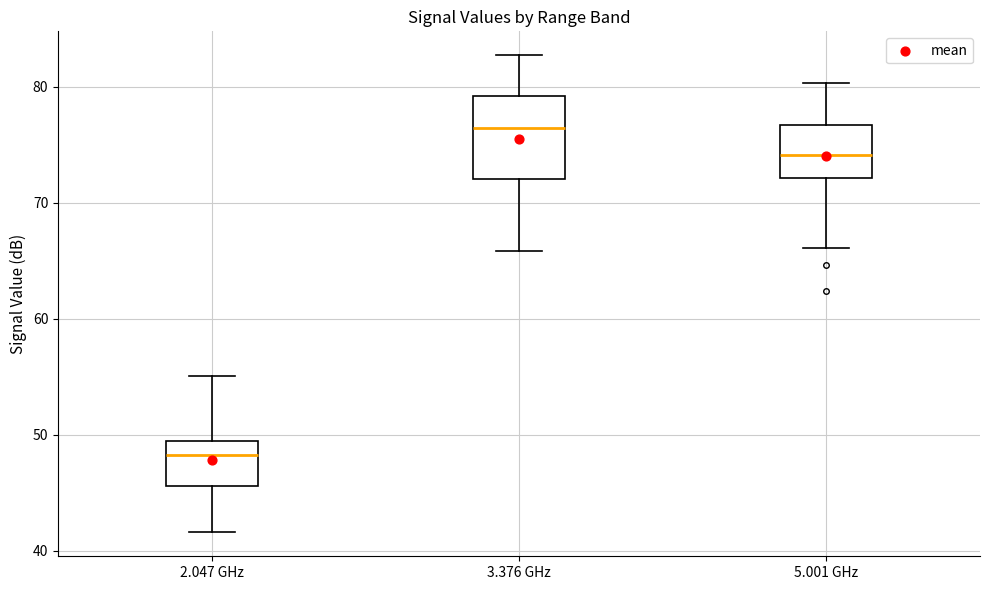

Reading left to right, transcribe this box plot: for each box, give where its median line is, the range the box spans, and where its two whiskers end, as read against the y-axis. The values are not printed on the chart, so give them approximately, as read against the axis.

2.047 GHz: median 48, box 46 to 50, whiskers 42 to 55
3.376 GHz: median 76, box 72 to 79, whiskers 66 to 83
5.001 GHz: median 74, box 72 to 77, whiskers 66 to 80